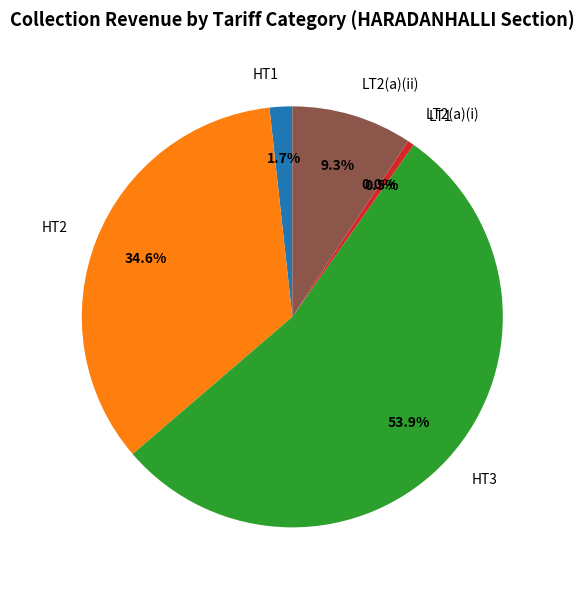

To the nearest percent, what percentage of the pie is HT2?

35%